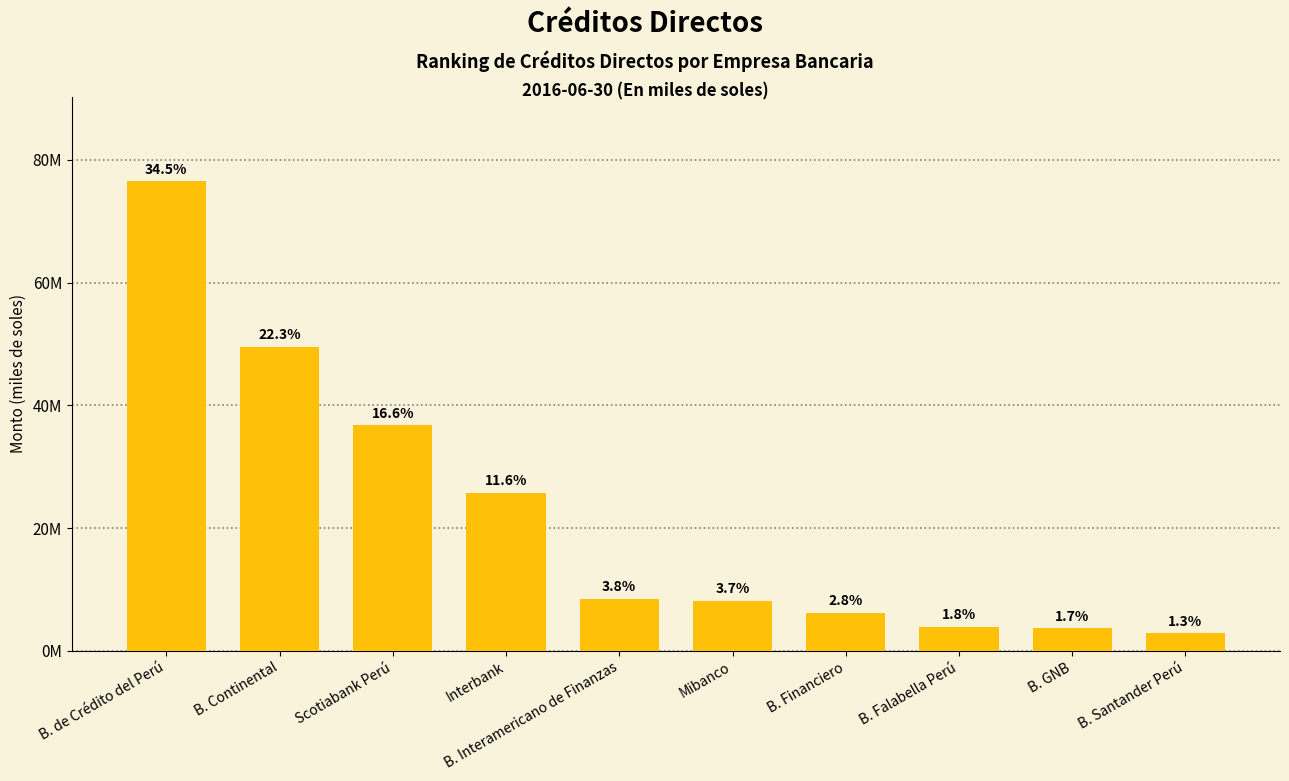

Reading right to left, list all the values displayed in this chart.

2882767.0	3698654.5	3932125.9	6186233.5	8158657.1	8446647.9	25735294.1	36743609.3	49573476.3	76478592.4